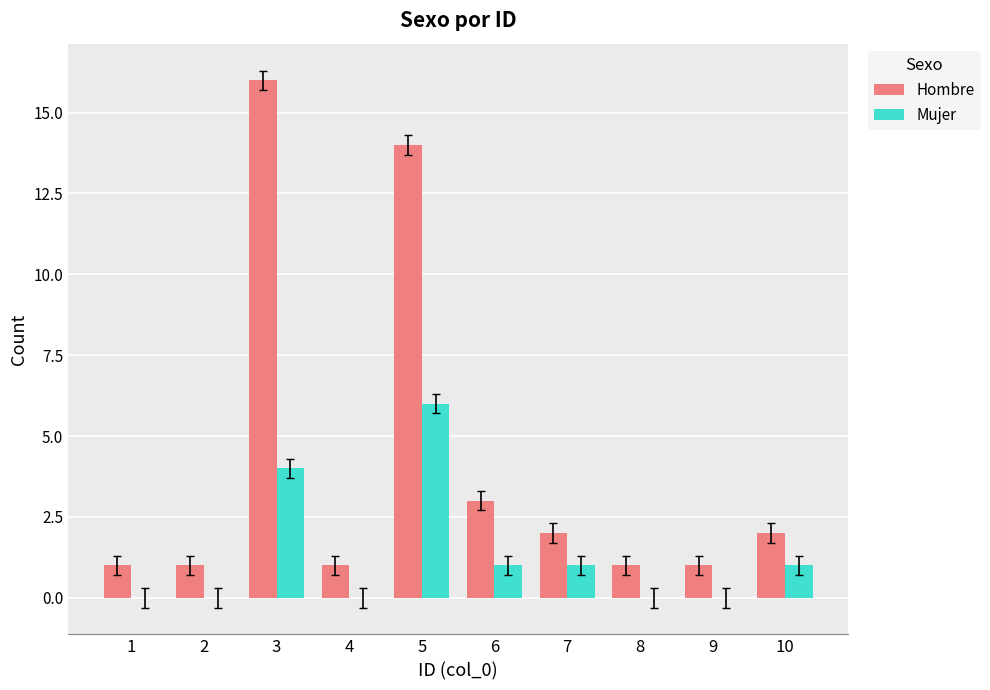

Does the chart contain stacked bars?

No